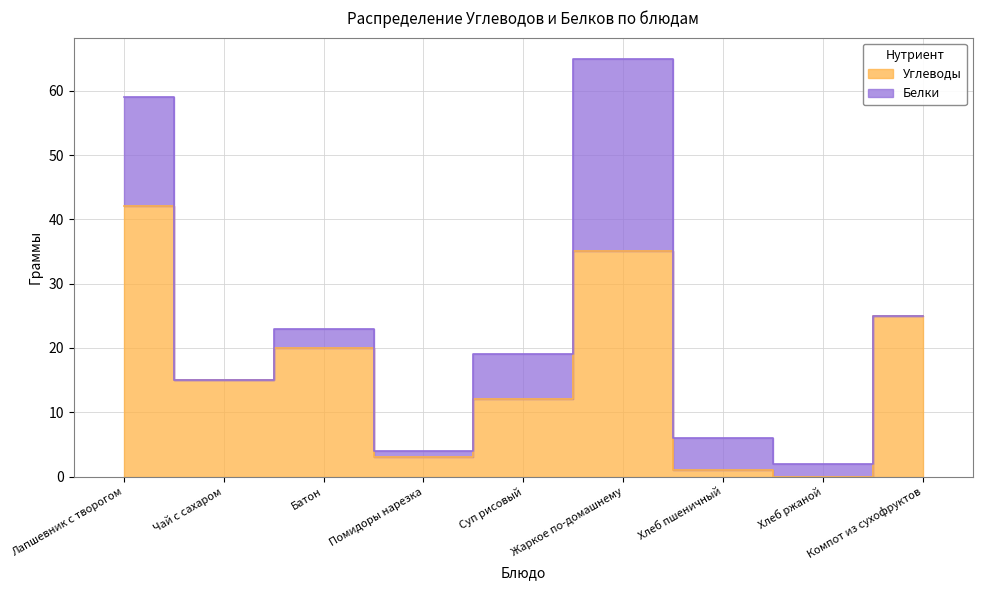

How many values are above zero?

8